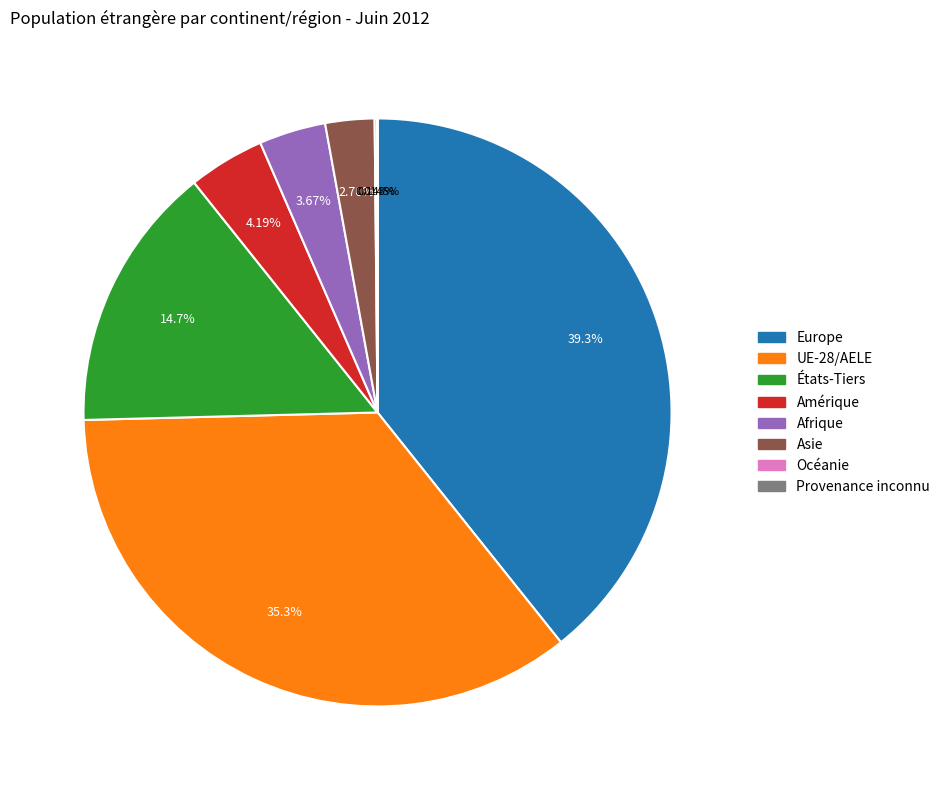

Between UE-28/AELE and États-Tiers, which is larger?

UE-28/AELE